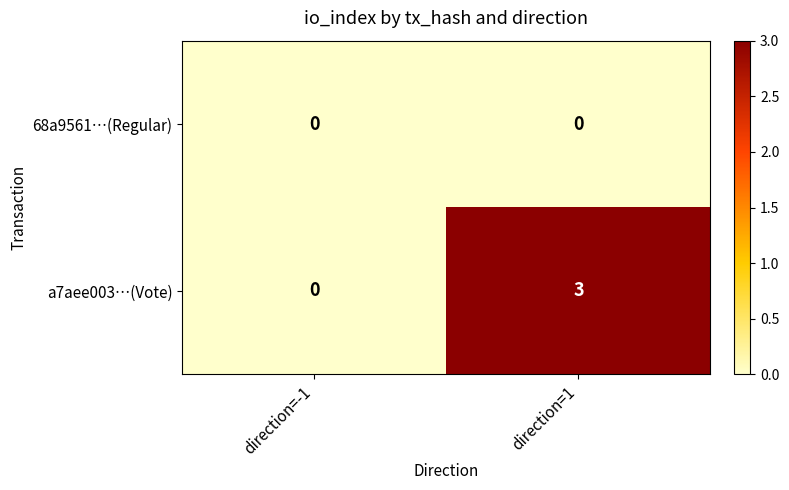

The a7aee003…(Vote) series shows 1 at direction=-1. True or false?

False